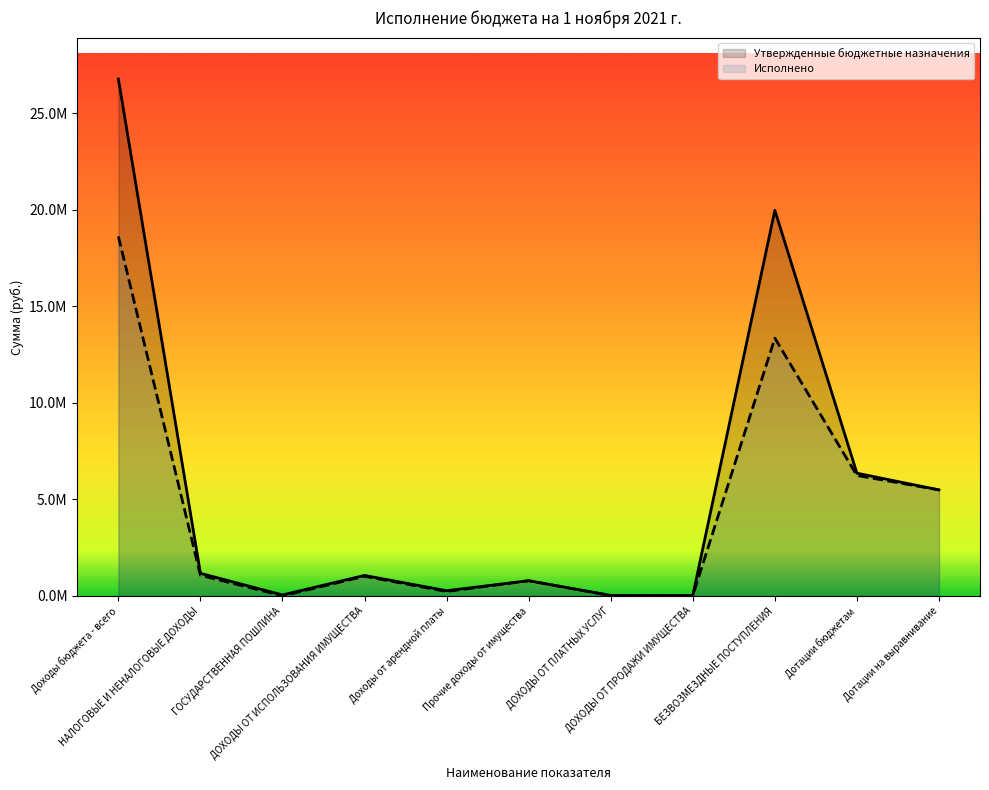

What are all the series names shown in the legend?

Утвержденные бюджетные назначения, Исполнено